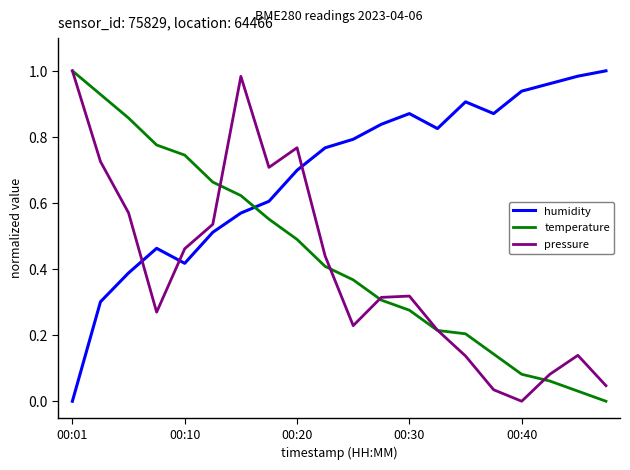

Which series has the largest total across all categories?

humidity